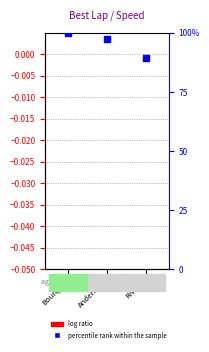

What are all the series names shown in the legend?

log ratio, percentile rank within the sample